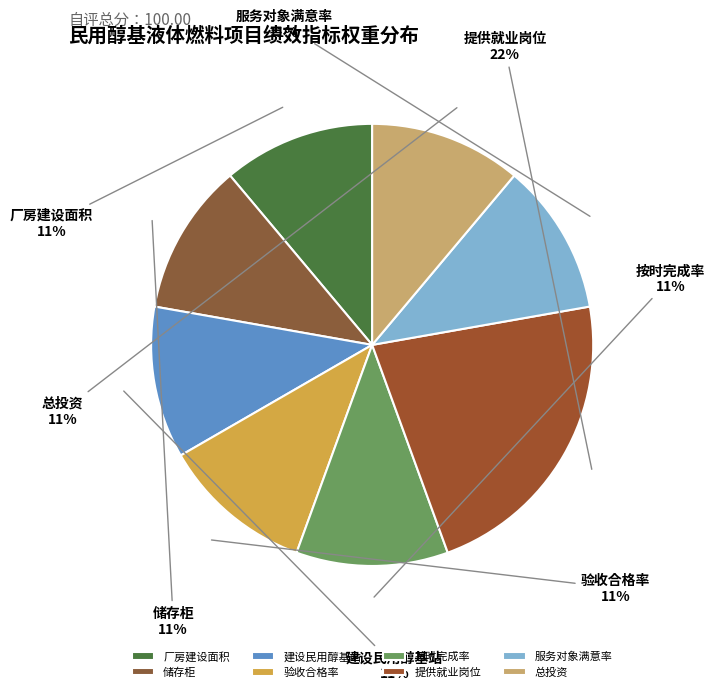

To the nearest percent, what percentage of the pie is 储存柜?

11%